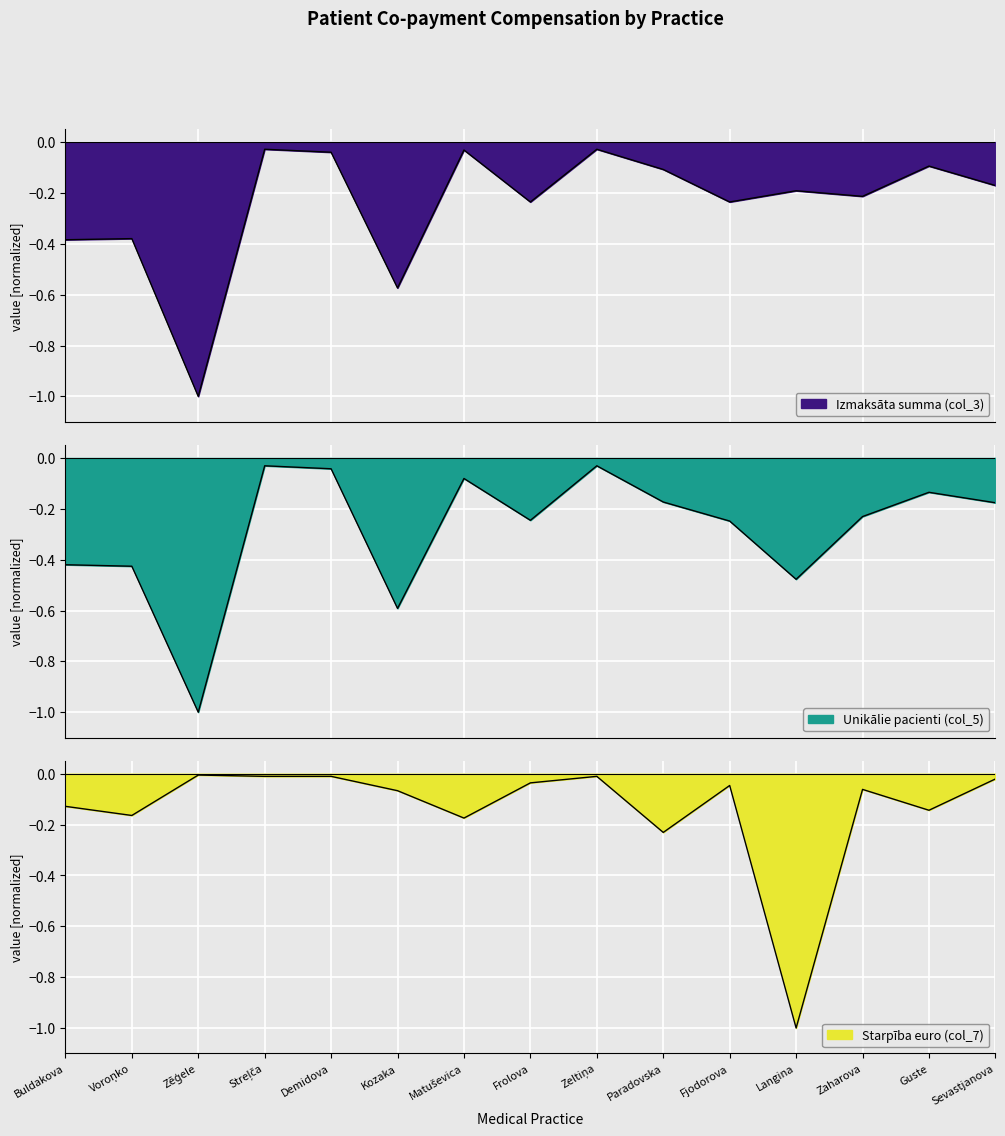

Reading left to right, transcribe all the data shown in this chart.

Izmaksāta summa (col_3): -0.4	-0.4	-1.0	-0.0	-0.0	-0.6	-0.0	-0.2	-0.0	-0.1	-0.2	-0.2	-0.2	-0.1	-0.2
Unikālie pacienti (col_5): -0.4	-0.4	-1.0	-0.0	-0.0	-0.6	-0.1	-0.2	-0.0	-0.2	-0.2	-0.5	-0.2	-0.1	-0.2
Starpība euro (col_7): -0.1	-0.2	-0.0	-0.0	-0.0	-0.1	-0.2	-0.0	-0.0	-0.2	-0.0	-1.0	-0.1	-0.1	-0.0